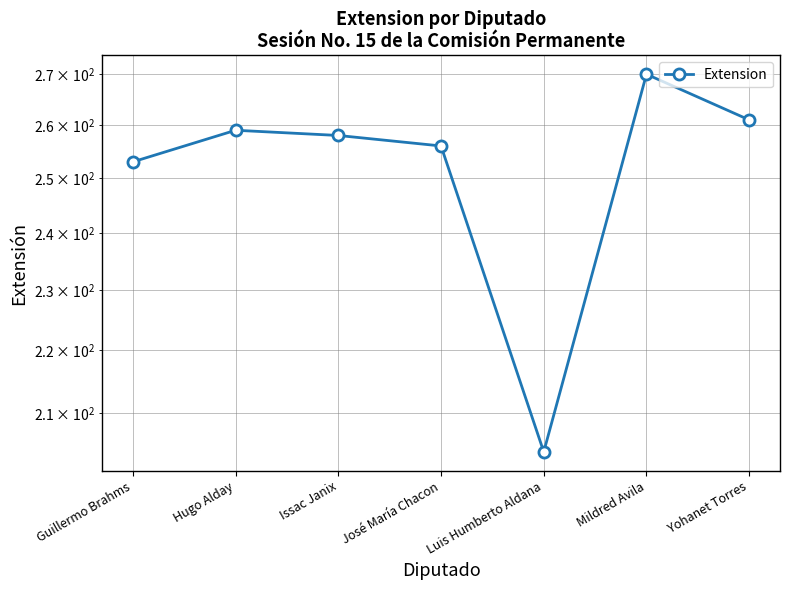

How many data points are above 258?

3